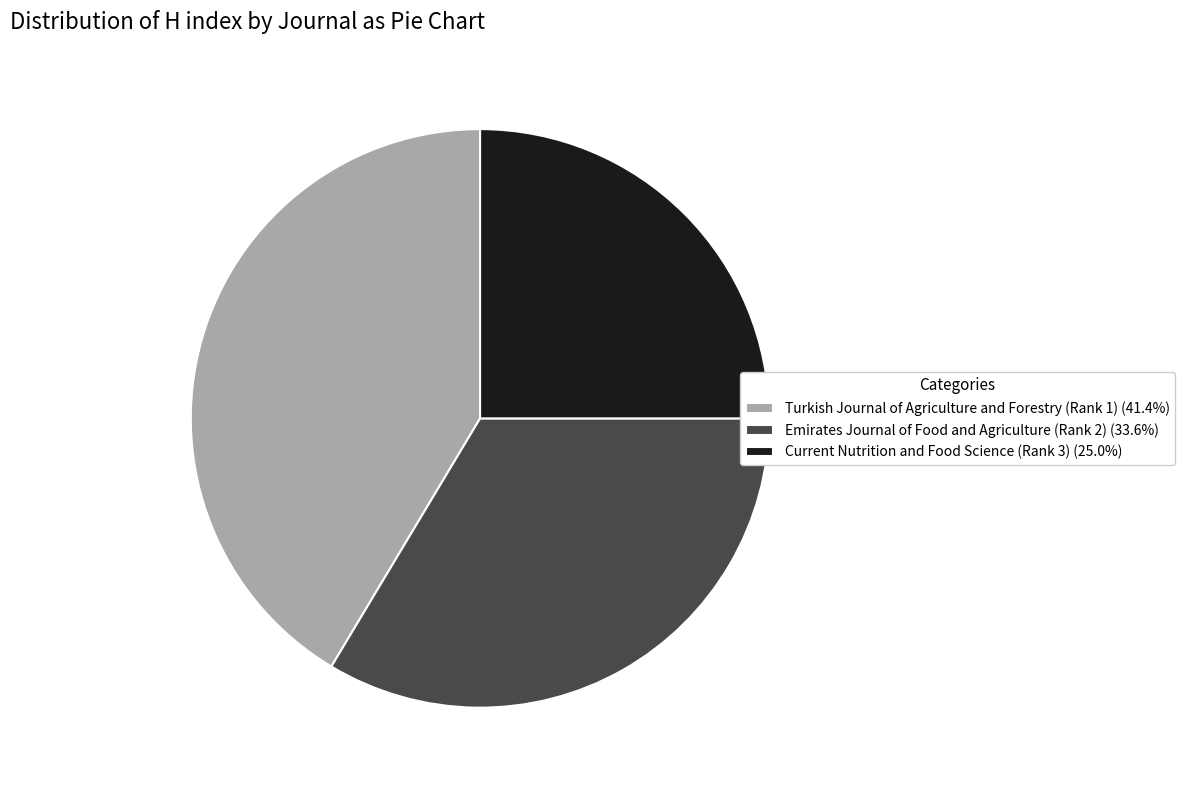

Is there a majority slice in this chart?

No